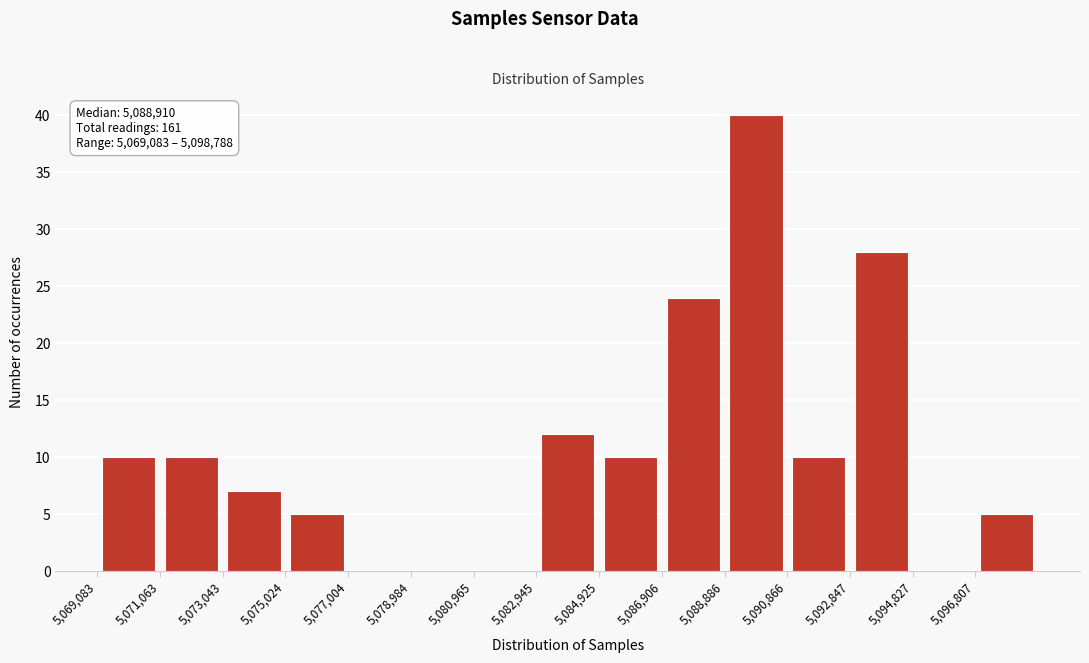

Over which range of the x-axis is the bar tallest?

5088800 to 5090800